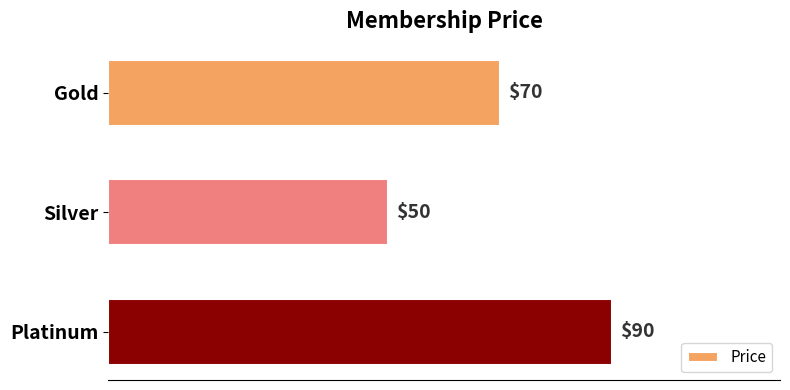

How many bars are there in total?

3